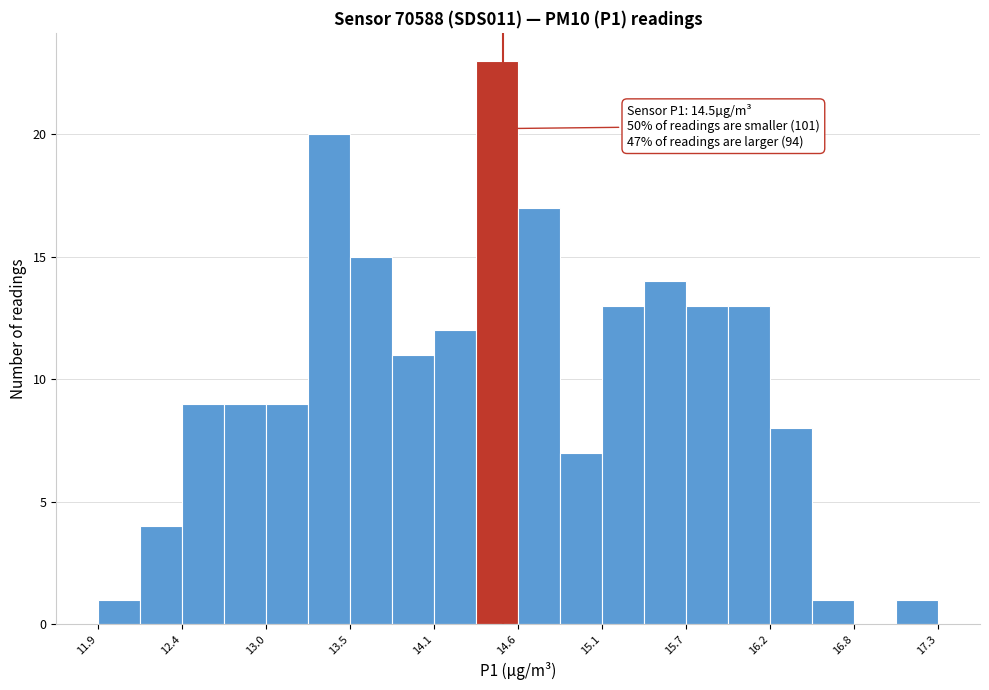

Around what value on the x-axis is the tallest bar? Give the approximate position of its centre, as read against the axis.

14.5